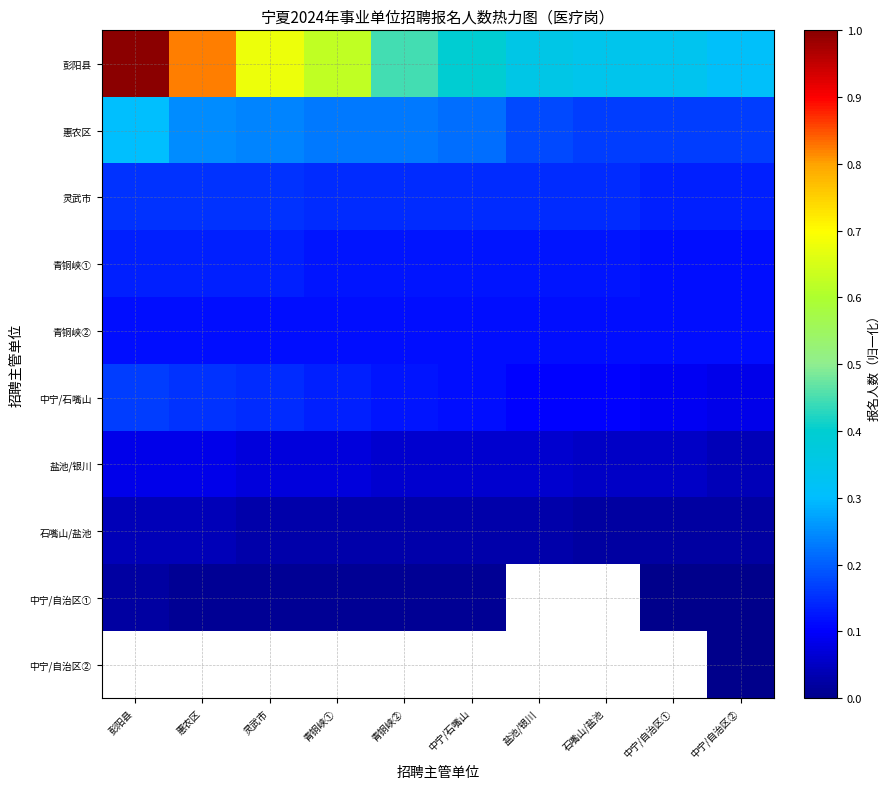

How many series are shown in this chart?

10